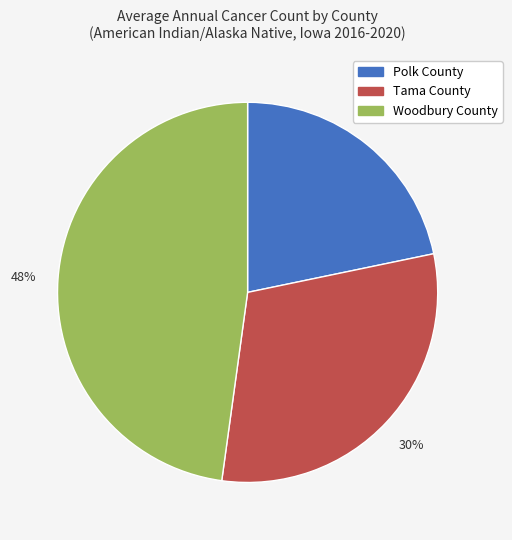

How many segments does this pie chart have?

3